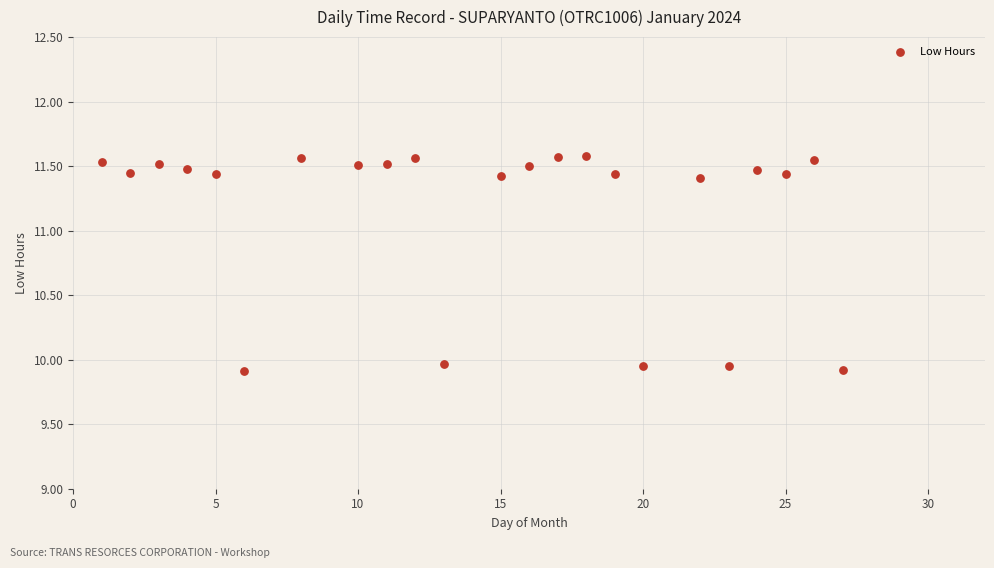

What is the range of Y values (max minus min)?

1.7